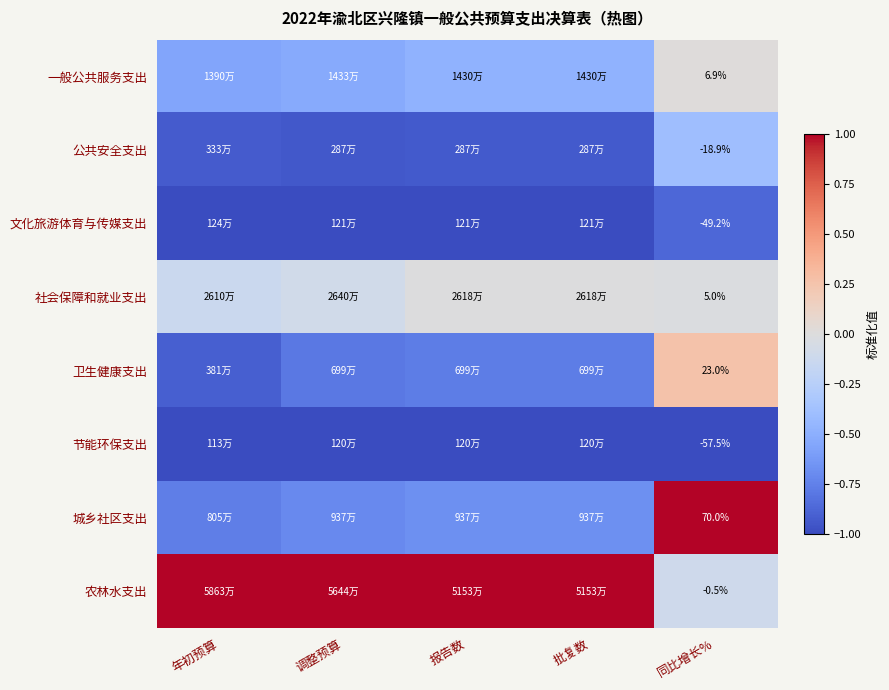

At 同比增长%, list the series in order from largest to smallest.

城乡社区支出, 卫生健康支出, 一般公共服务支出, 社会保障和就业支出, 农林水支出, 公共安全支出, 文化旅游体育与传媒支出, 节能环保支出